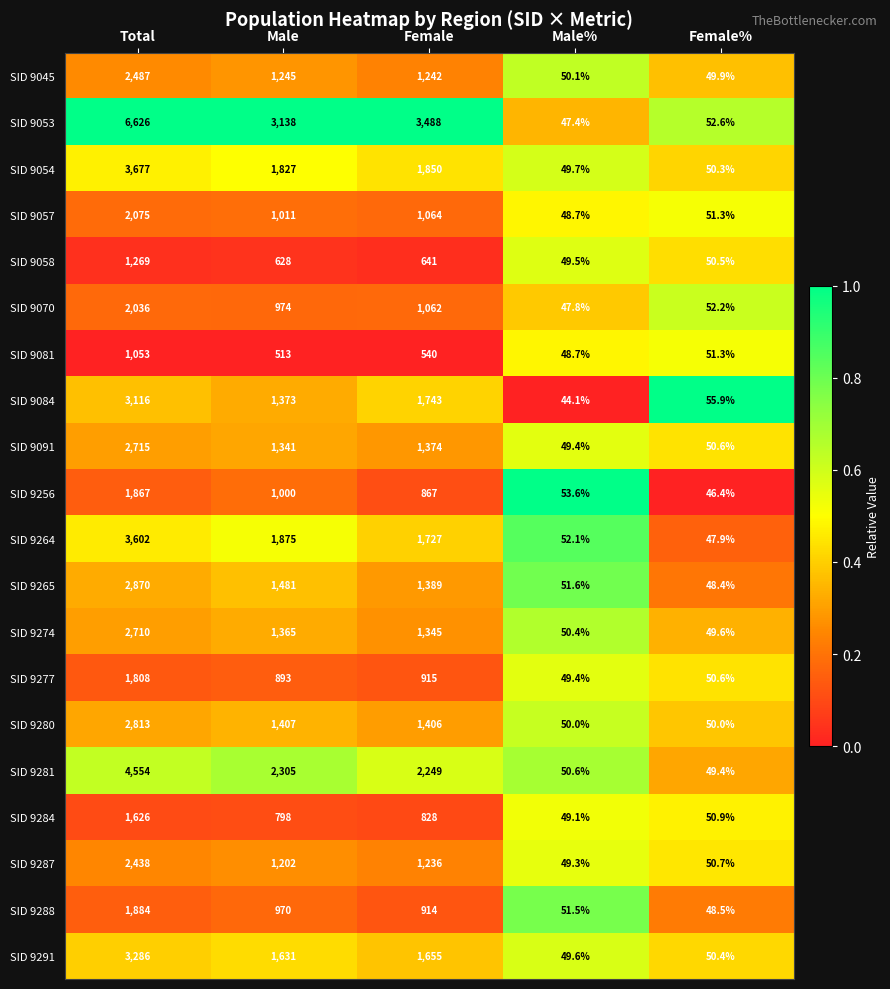

Which series changed the most between Male and Male%?

SID 9053